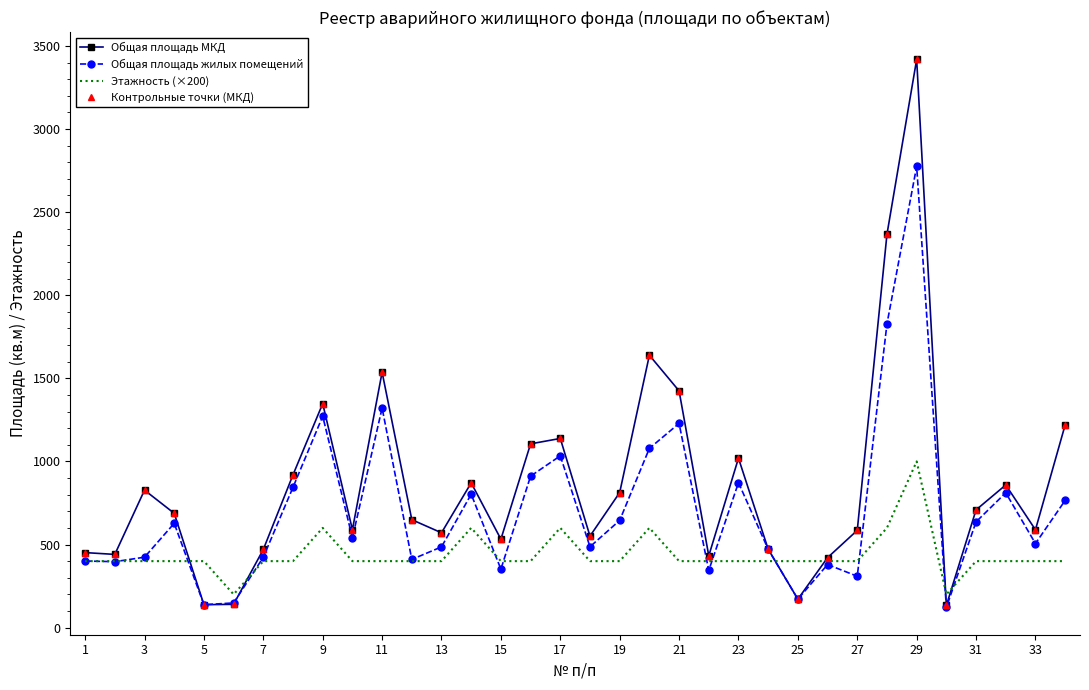

What is the difference between the maximum and minimum values in the Общая площадь МКД series?

3285.0